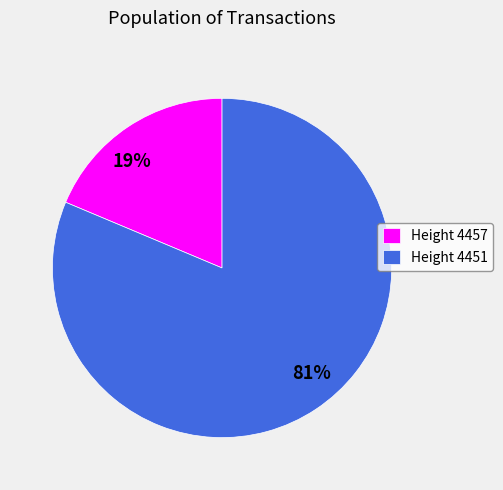

The 81% slice represents 81% of the pie. True or false?

True